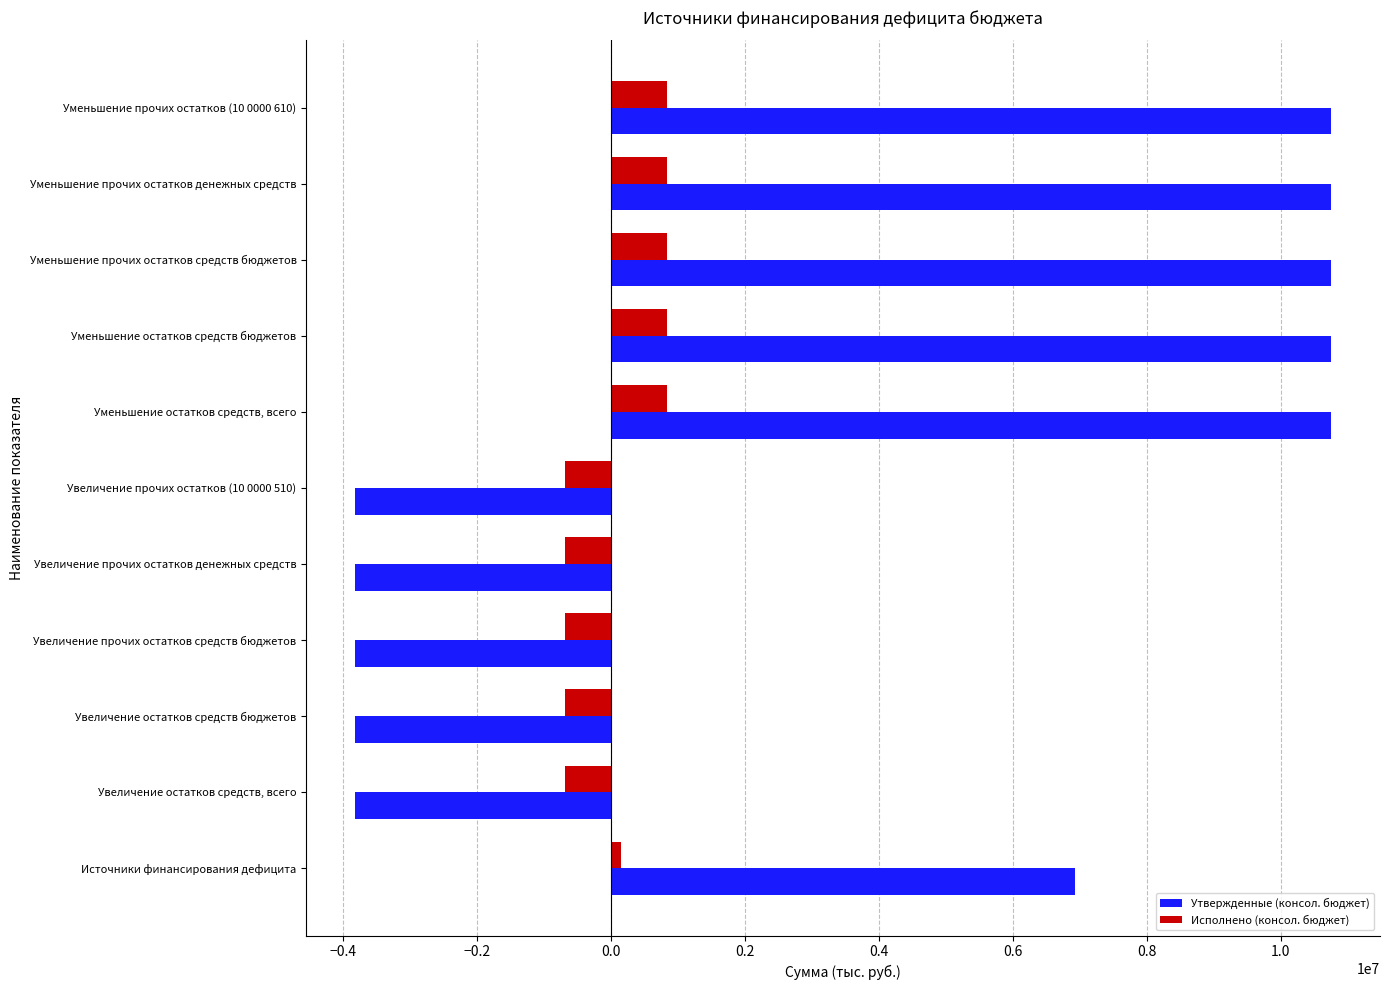

The Исполнено (консол. бюджет) series shows -683079.5 at Увеличение остатков средств бюджетов. True or false?

True